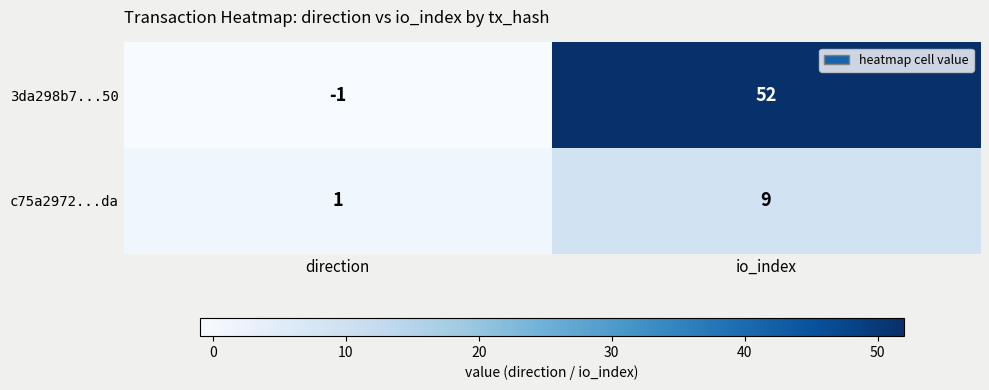

The 3da298b7...50 series shows -2 at direction. True or false?

False